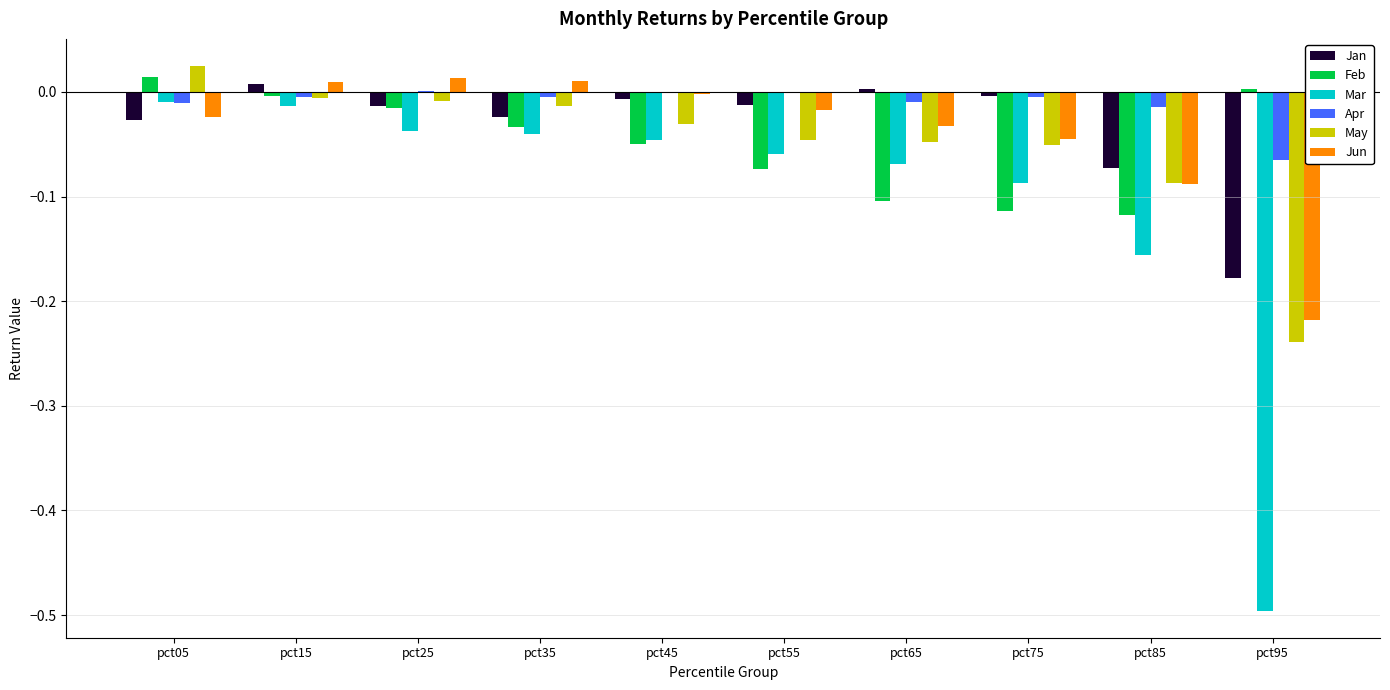

How many categories are shown in the chart?

10